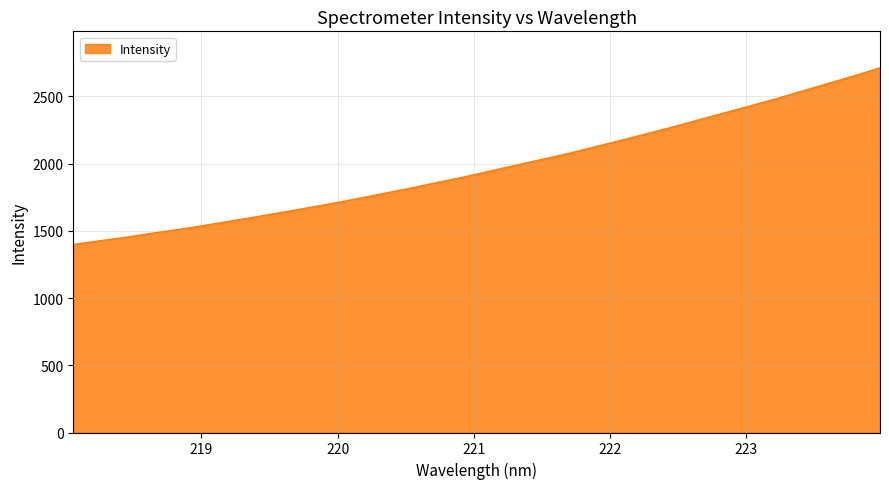

What is the greatest value displayed?

2712.2